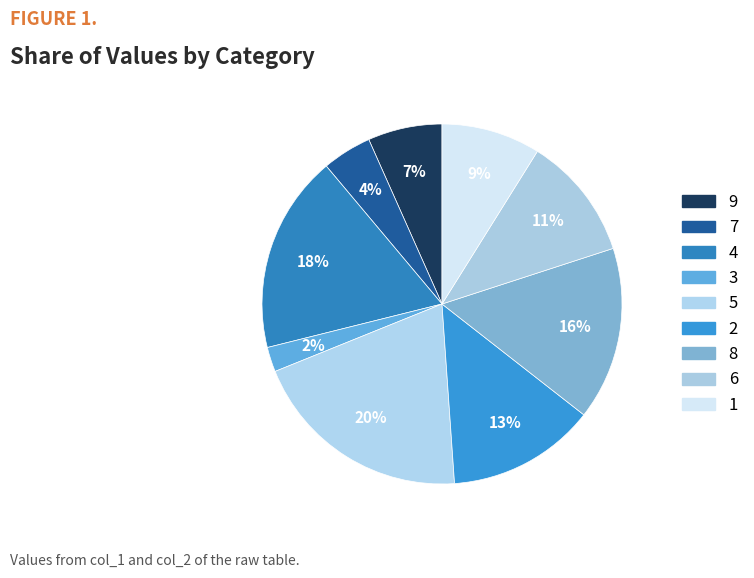

Does any single category account for the majority?

No